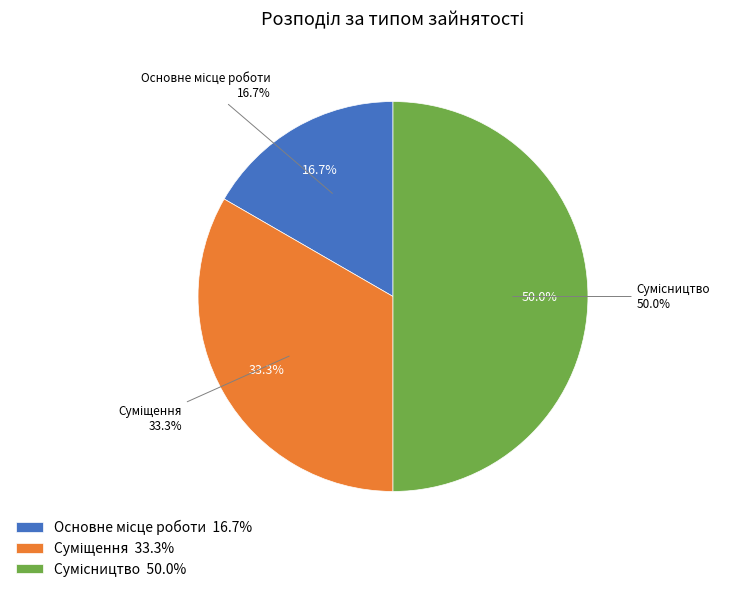

True or false: Сумісництво accounts for 50% of the total.

True